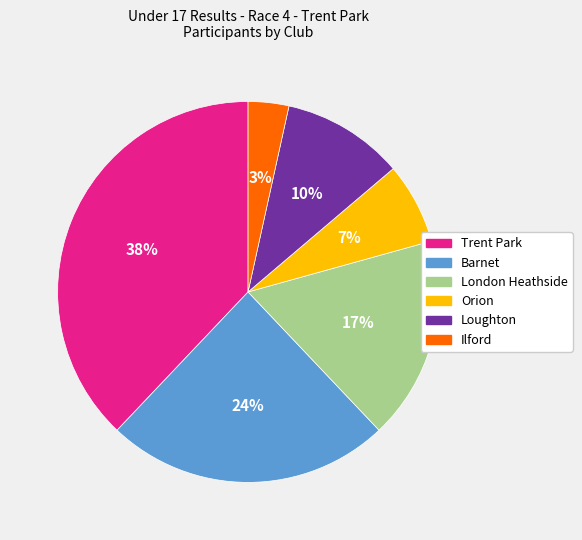

True or false: Trent Park accounts for 38% of the total.

True